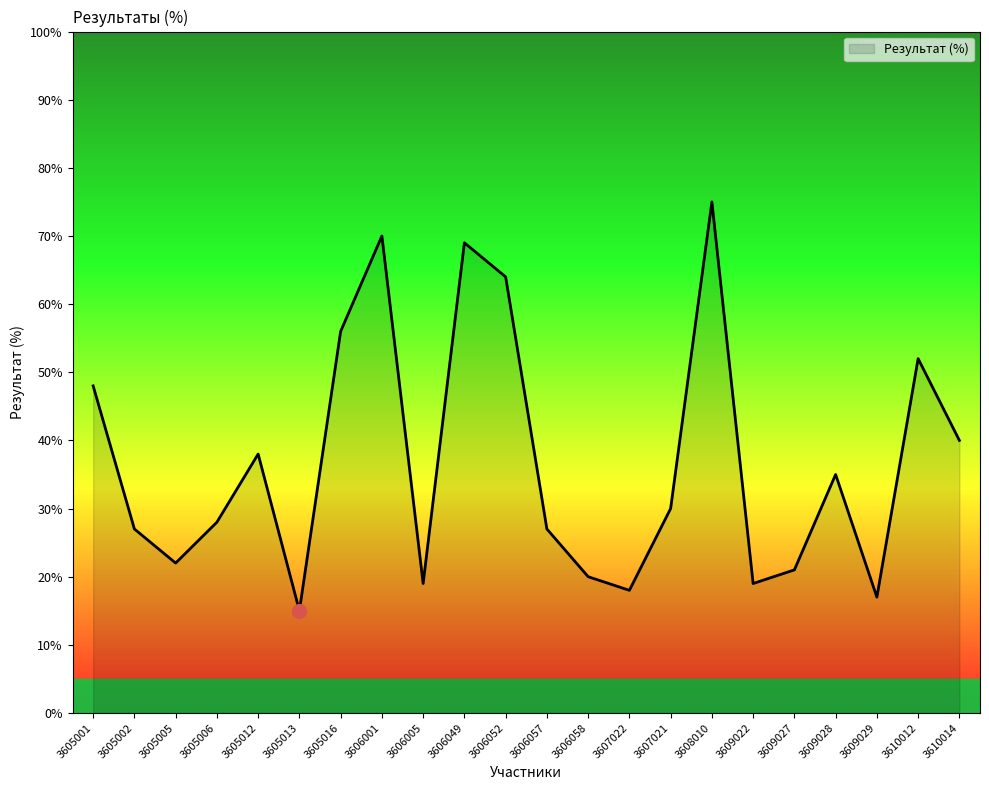

At which label does the data first exceed 30?

3605001